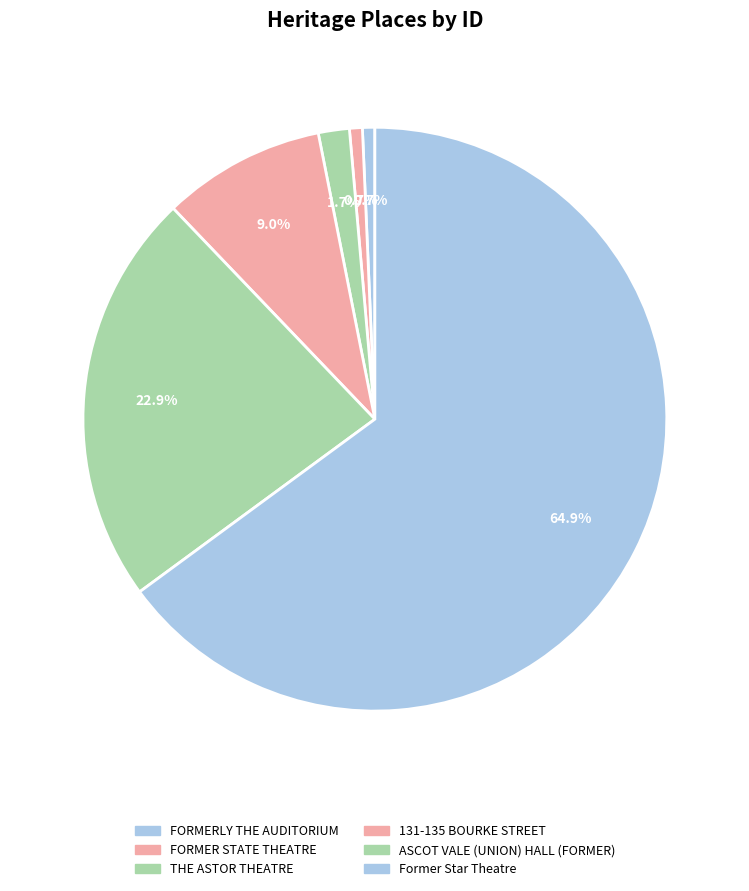

Which slice represents more than half of the pie?

Former Star Theatre